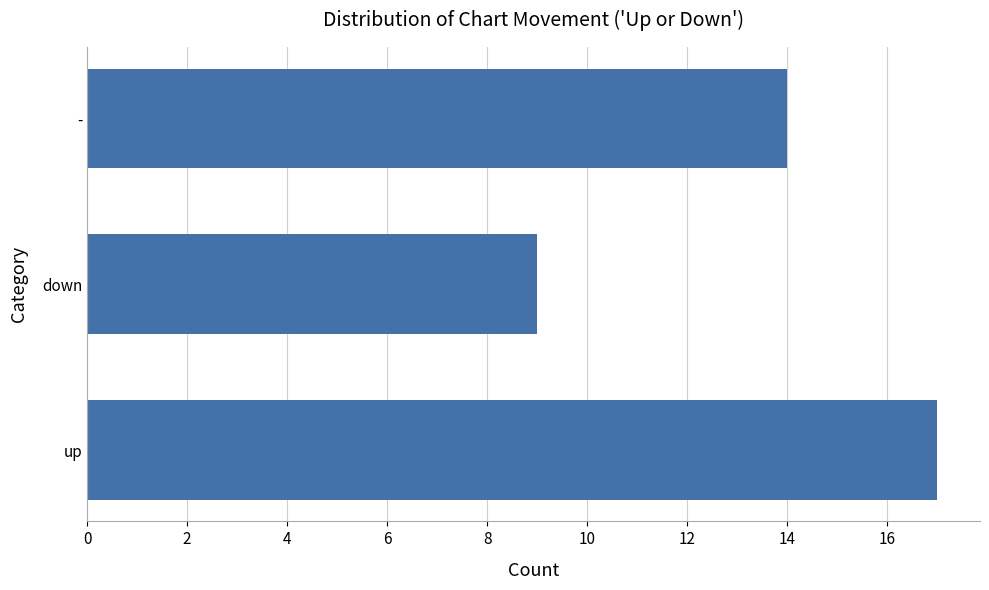

Reading bottom to top, list all the values displayed in this chart.

up=17	down=9	-=14